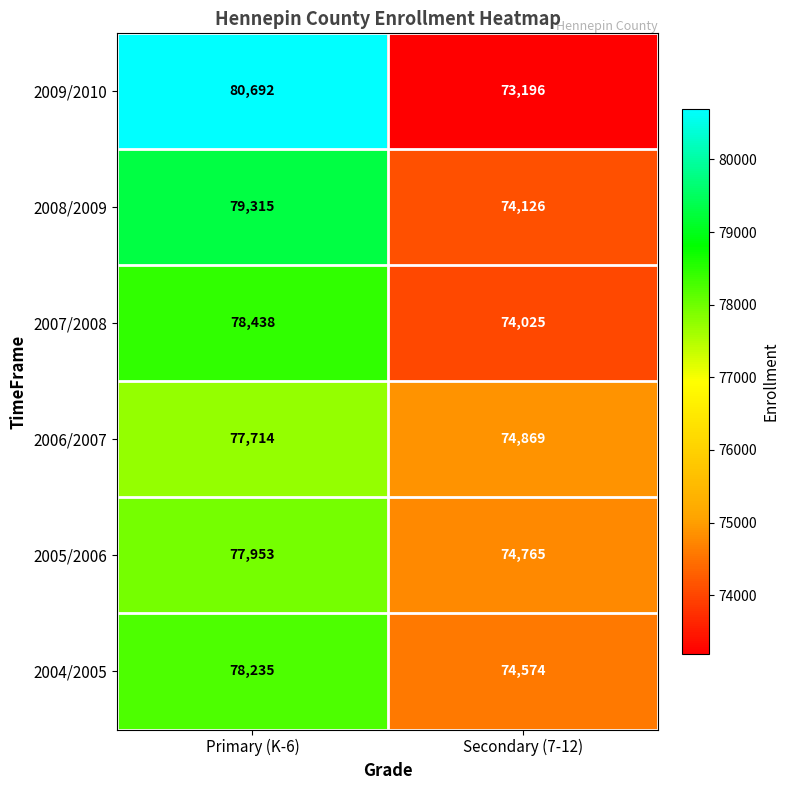

At how many categories does at least one series exceed 77392?

1